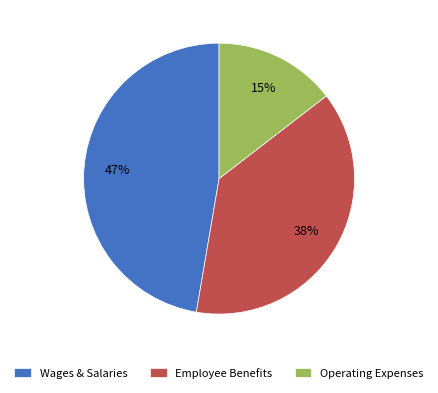

True or false: Operating Expenses accounts for 29% of the total.

False